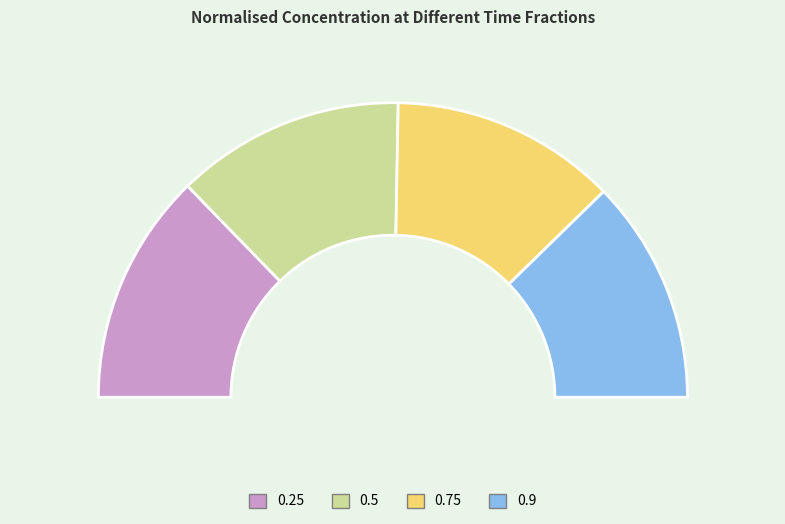

Is 0.9 the majority of the pie?

No